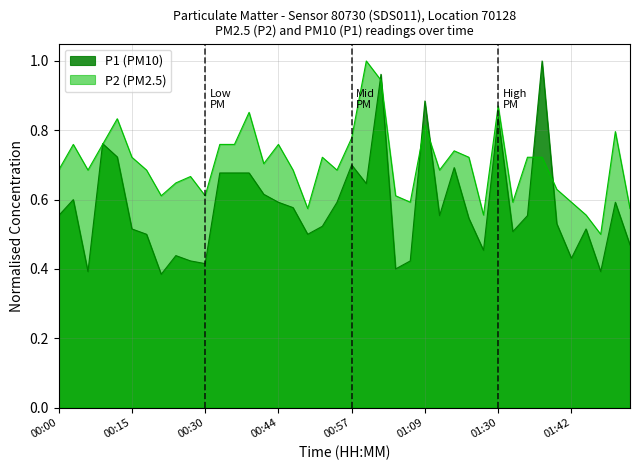

Is it true that P1 equals 0.5 at 00:52?

True